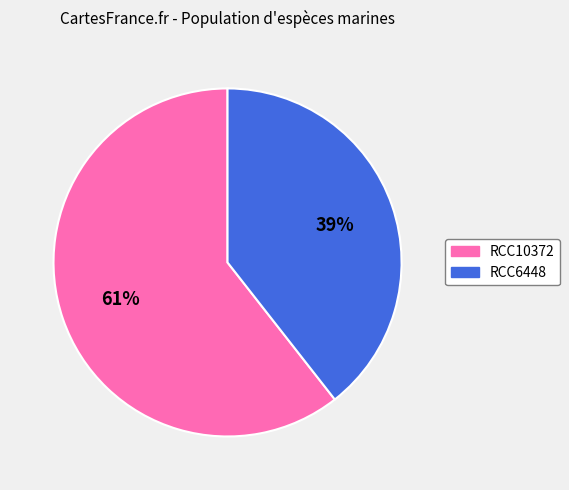

Rank the categories by value from highest to lowest.

RCC10372, RCC6448